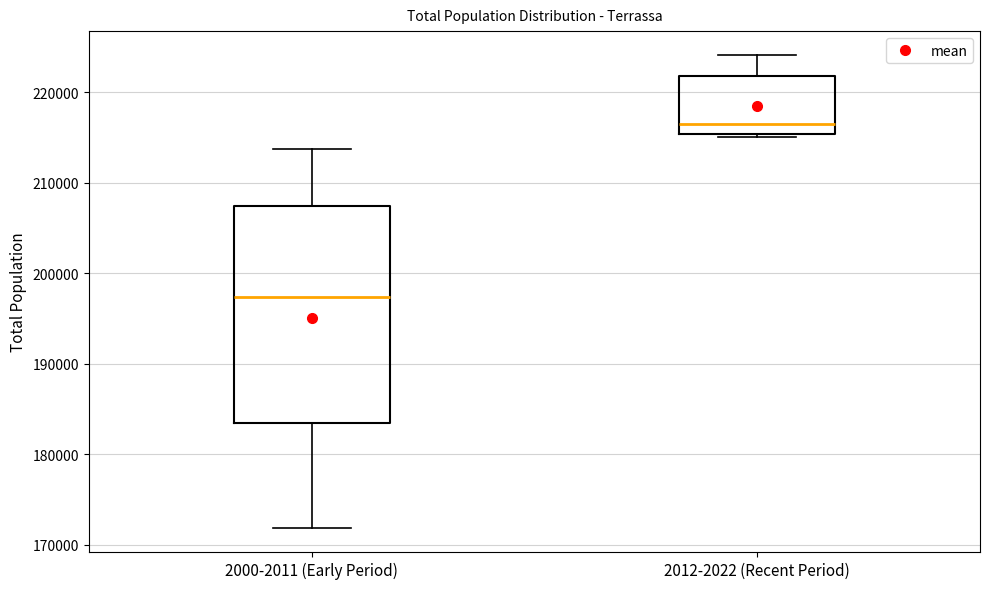

Where is the upper edge of the box for 2000-2011 (Early Period) on the y-axis? The values are not printed on the chart, so give them approximately, as read against the axis.

207000